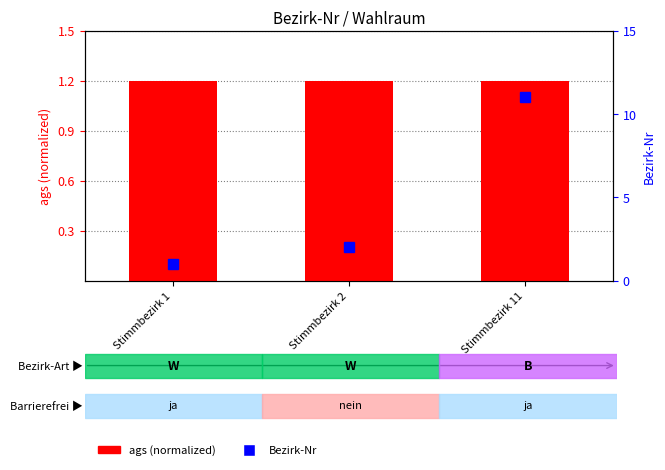

What are all the series names shown in the legend?

ags (normalized), Bezirk-Nr